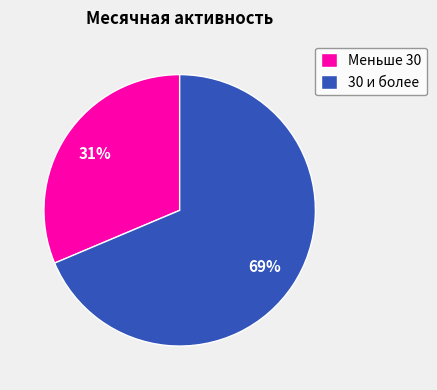

To the nearest percent, what is the average slice percentage?

50%